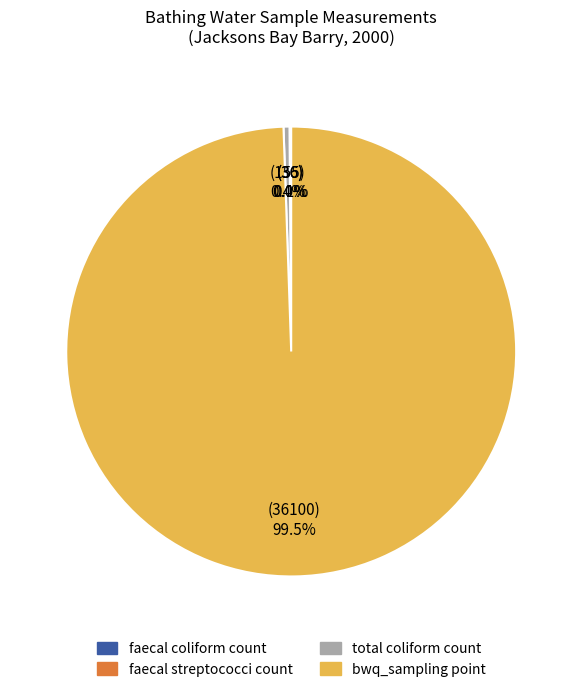

Does any single category account for the majority?

Yes